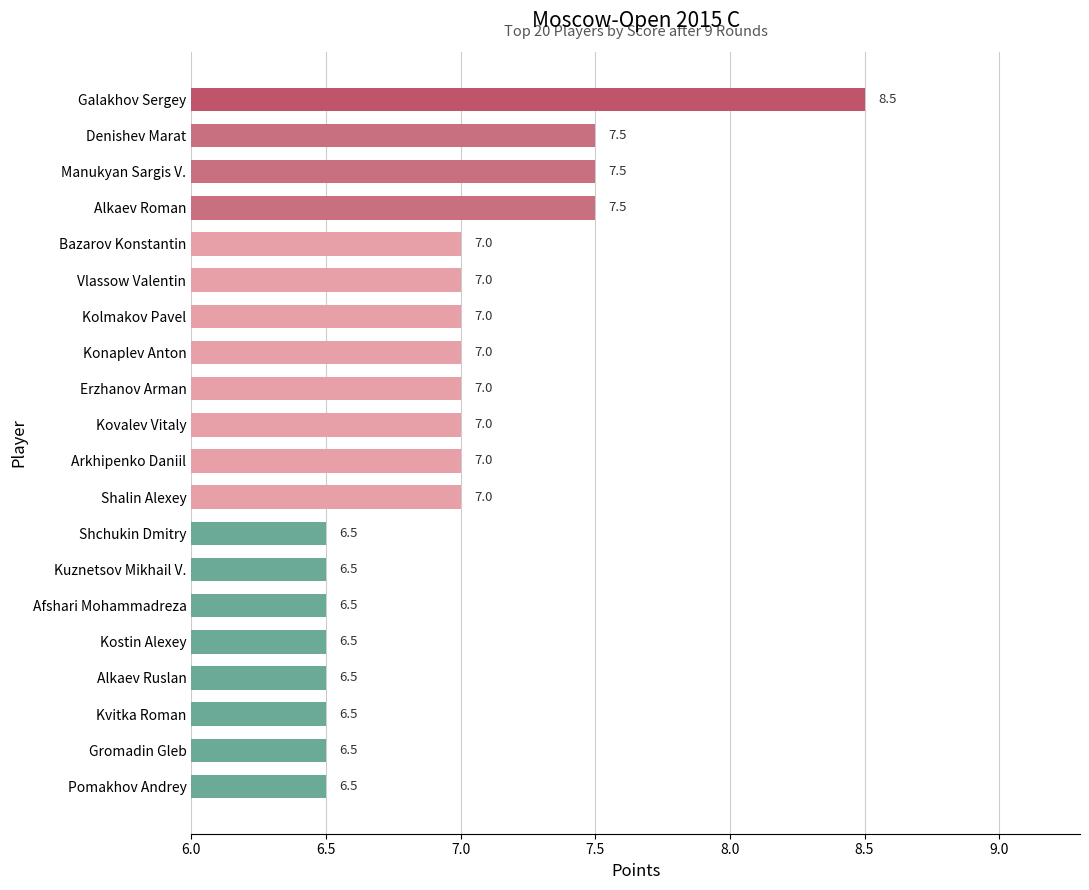

What is the difference between the second highest and second lowest values?

1.0